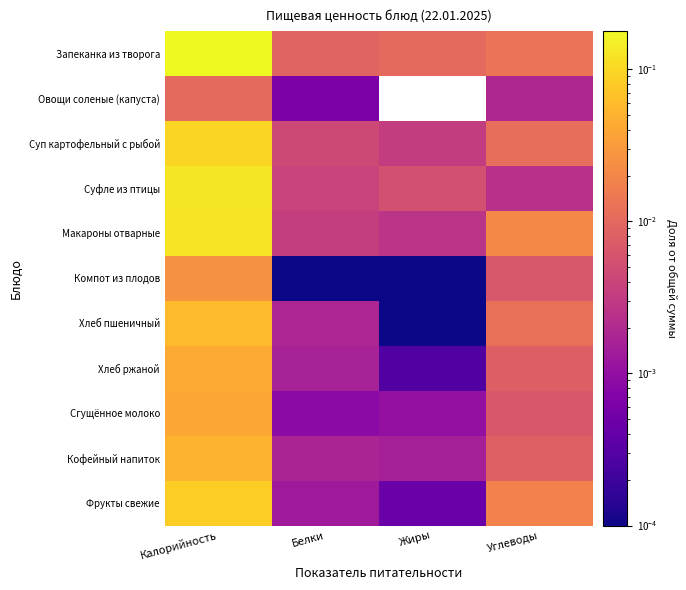

What is the greatest value displayed?

0.2